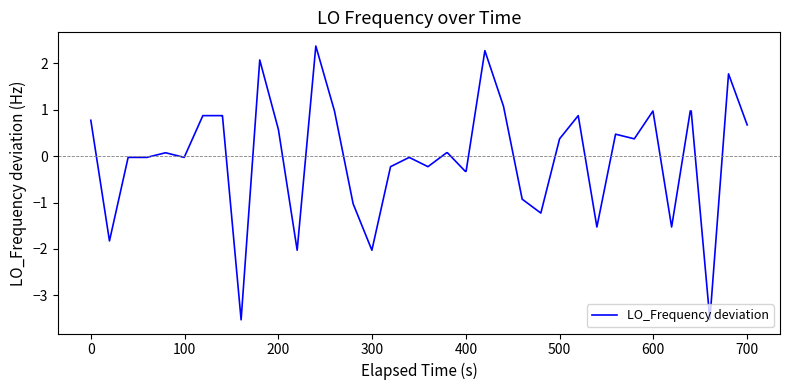

What is the difference between the maximum and minimum values?

5.9